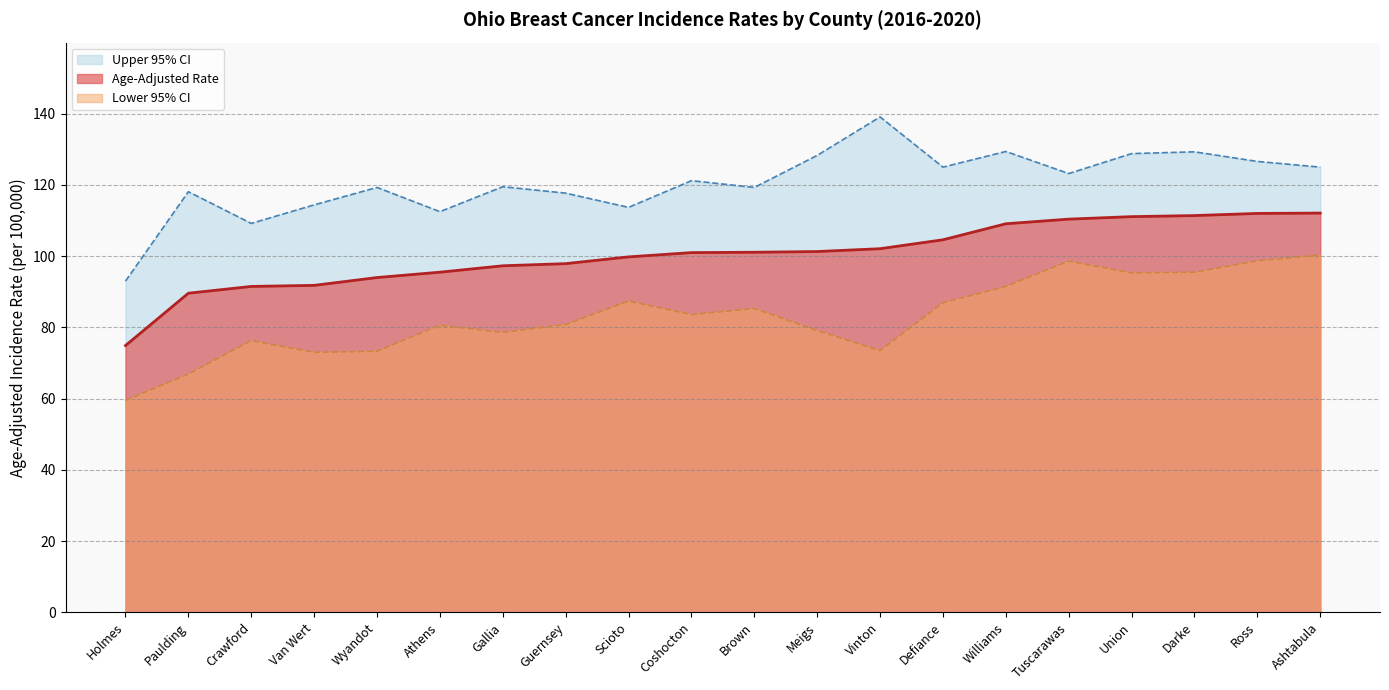

What is the difference between the Upper 95% CI values at Coshocton and Wyandot?

1.9